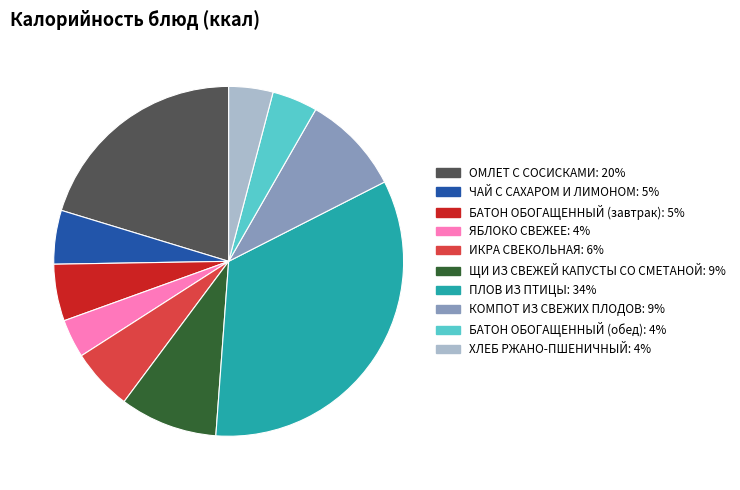

Count the number of slices in the pie.

10